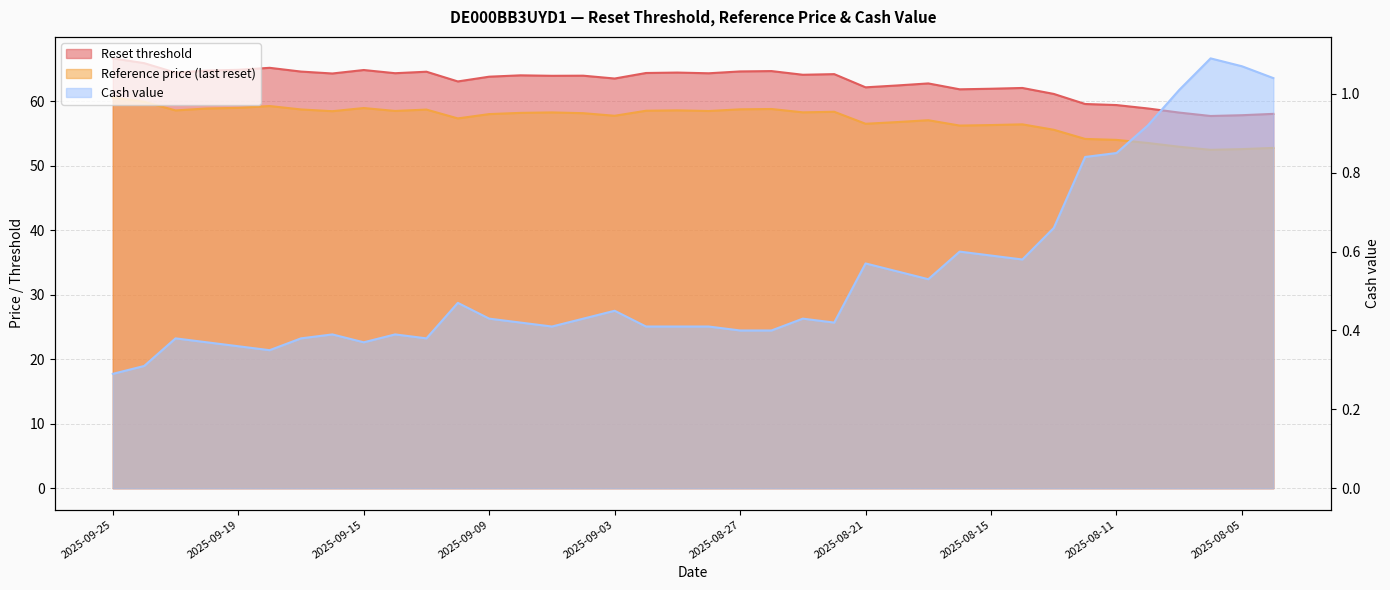

The value of Reset threshold at 2025-09-22 is 106.1. True or false?

False